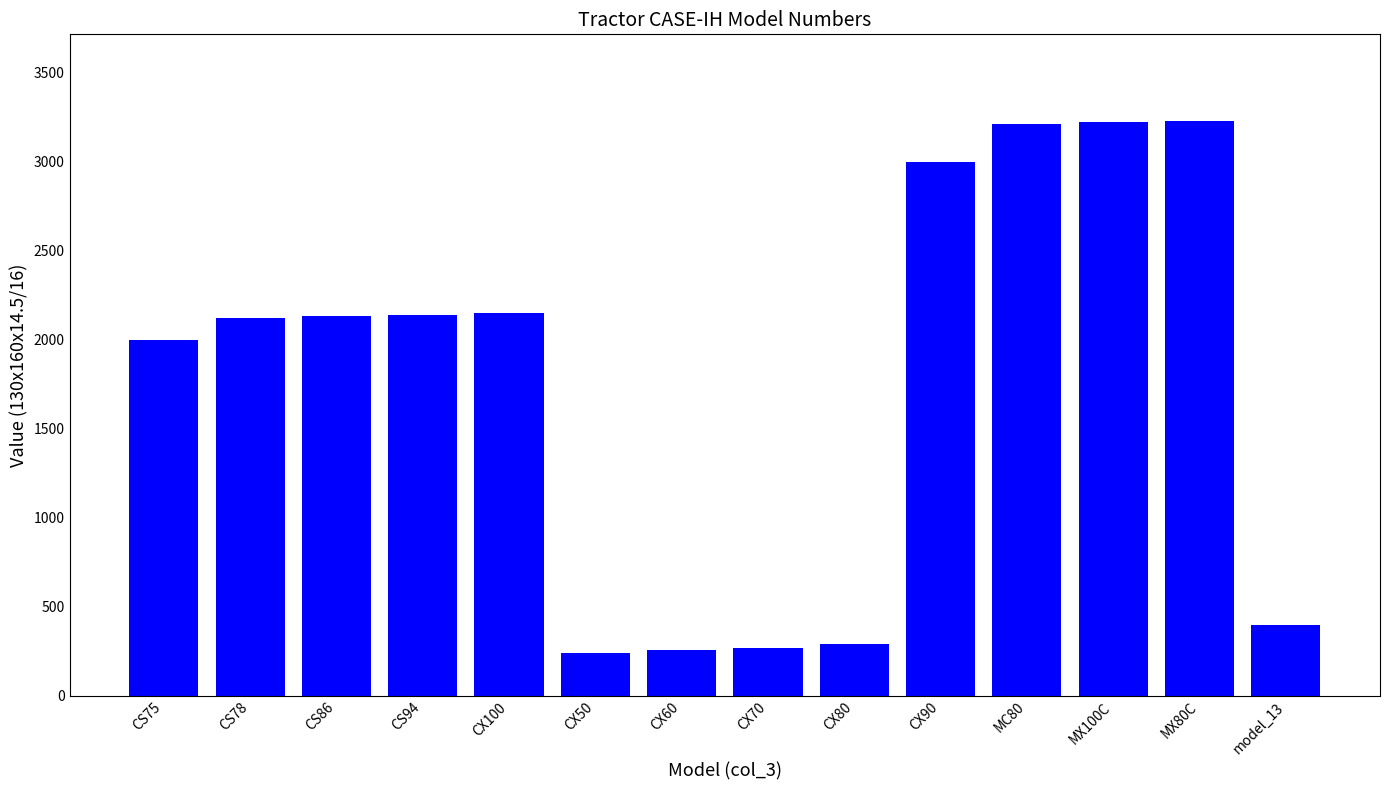

What is the minimum value shown in the chart?

238